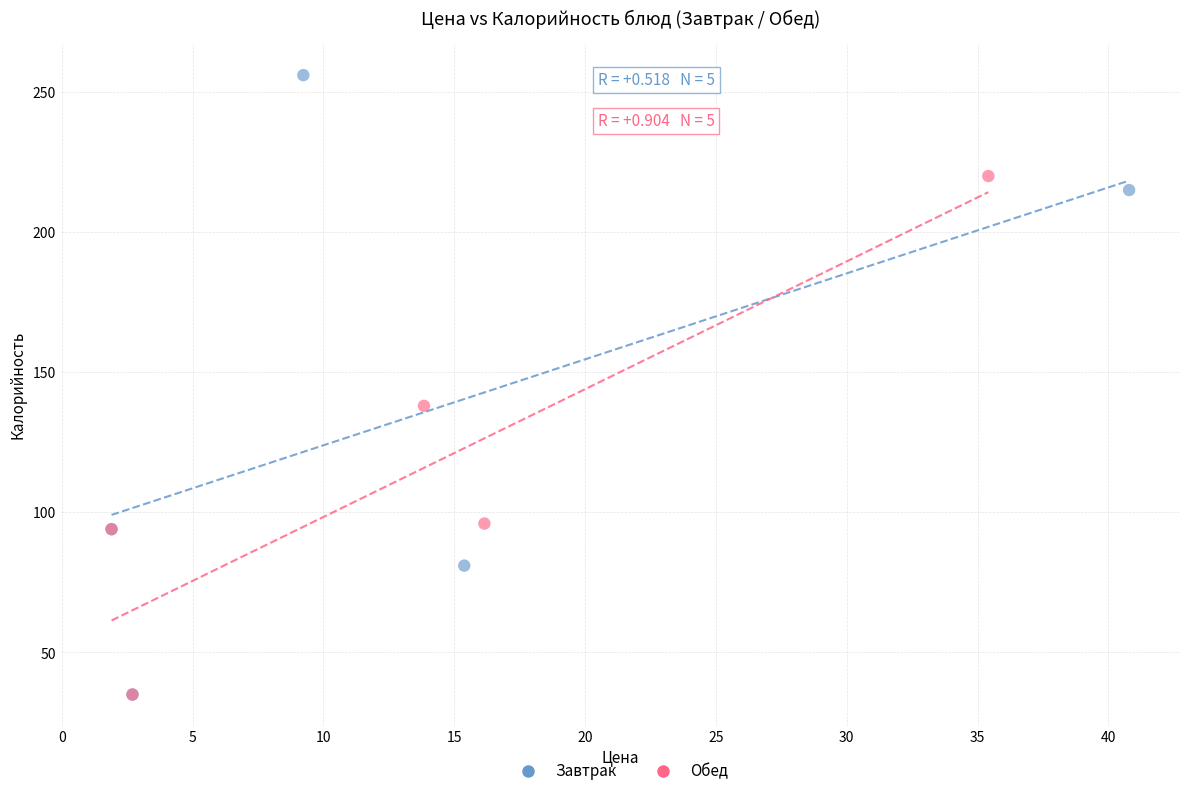

What are all the series names shown in the legend?

Завтрак, Обед